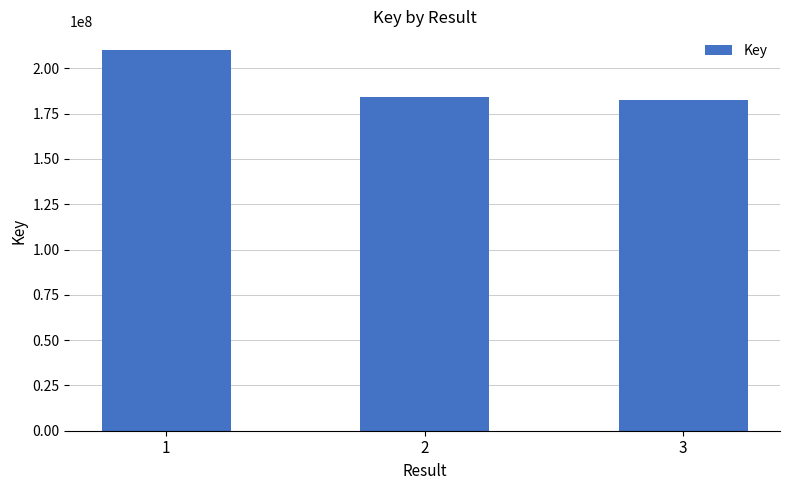

Where is the data nearest to the value 196295146?

2